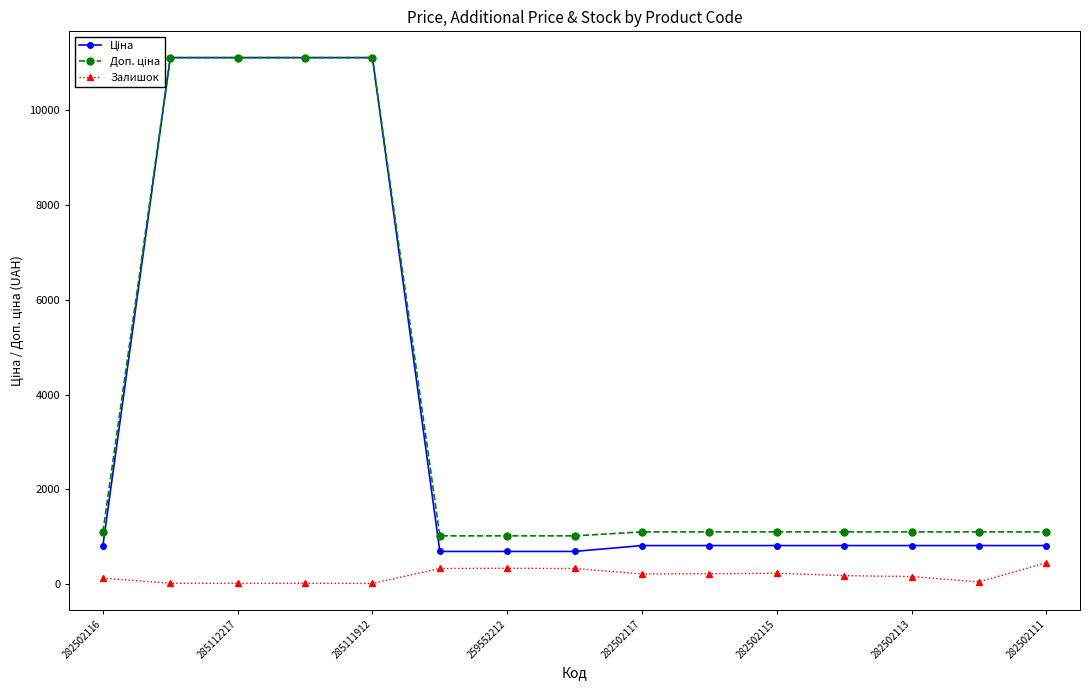

What is the label of the 4th point from the right?

11